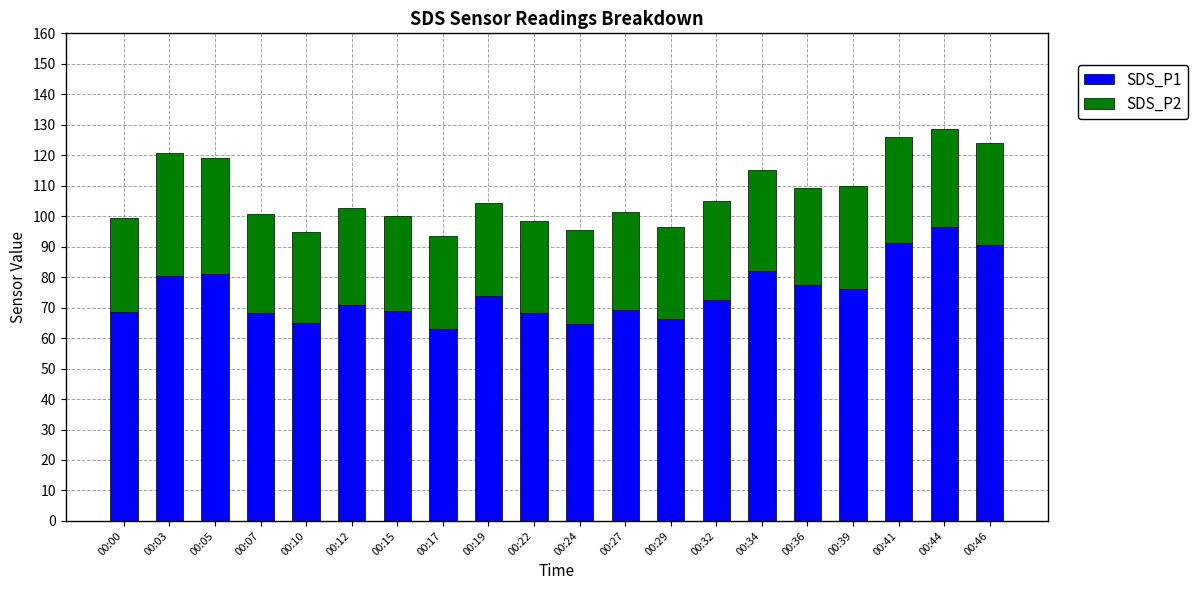

Are the bars grouped side by side (vs. stacked)?

No